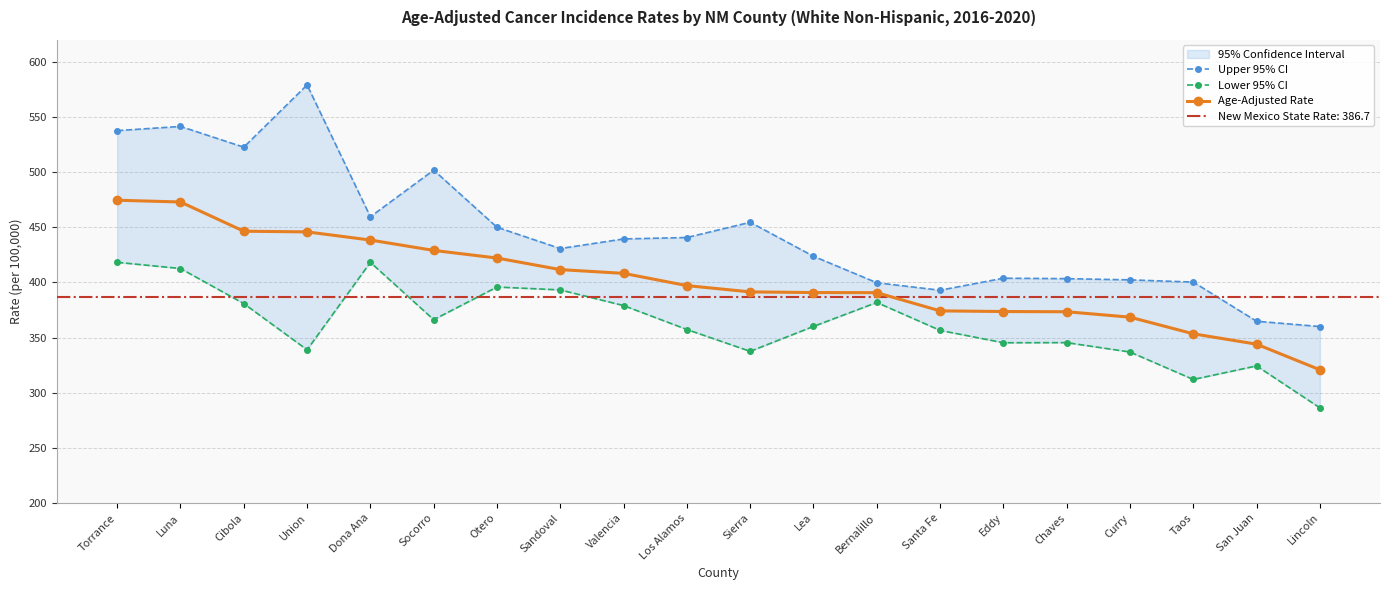

Does the chart have visible grid lines?

Yes